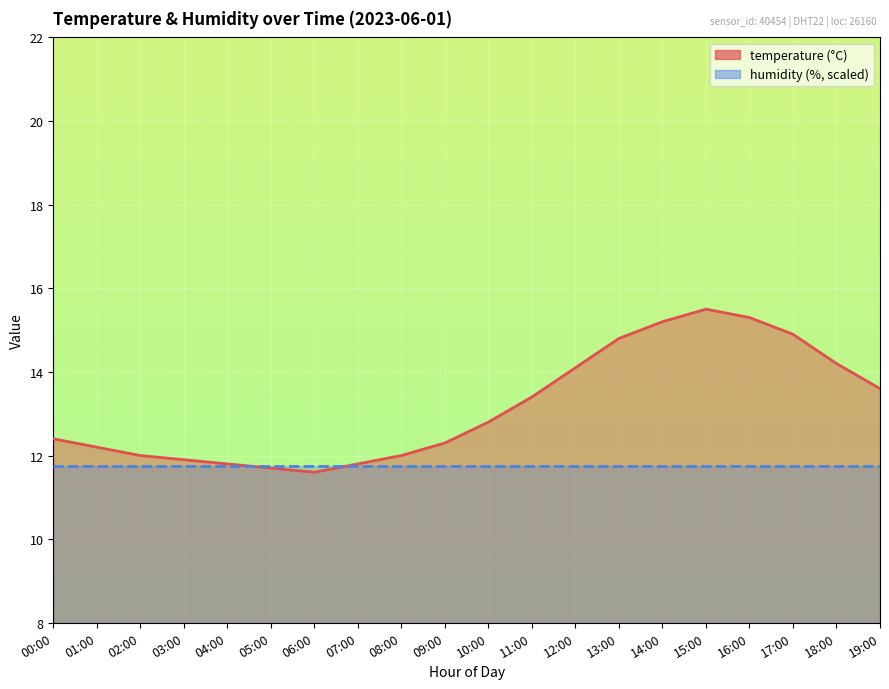

Where is the first local minimum?

06:00